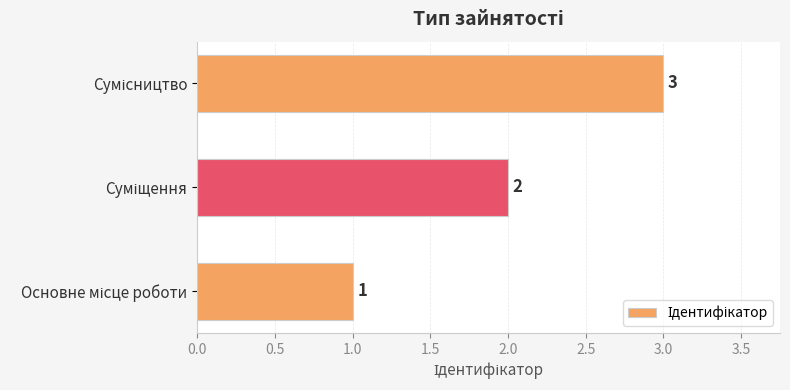

Count the number of data series in this chart.

1